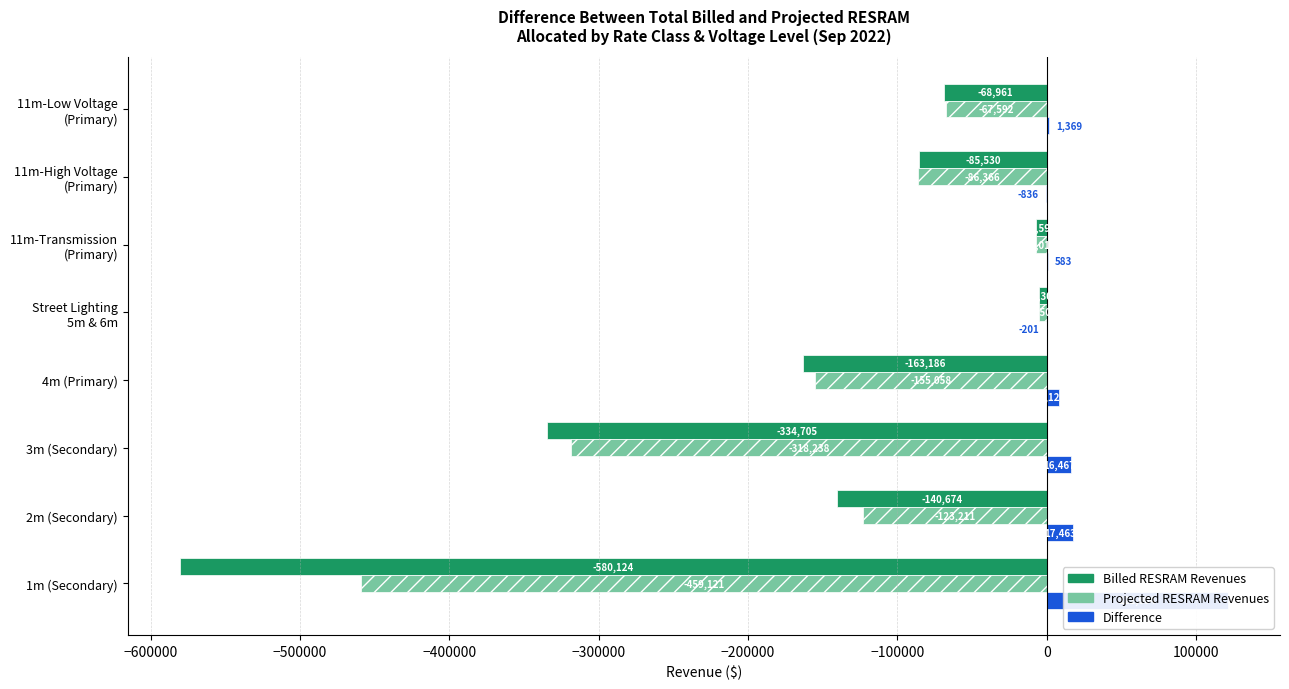

What is the value of the Difference bar at the 2nd from the left?

17463.2